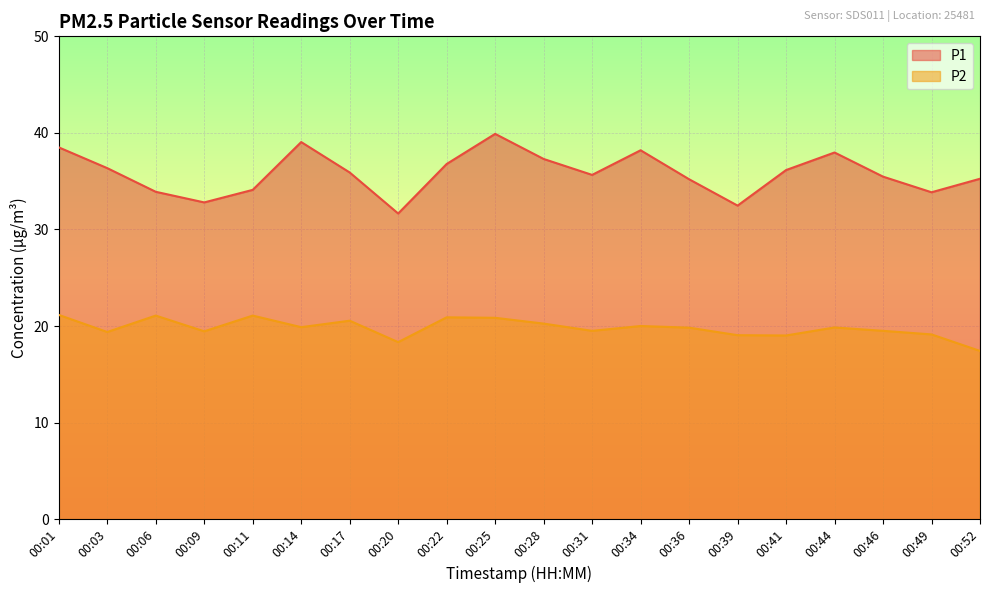

Between 00:22 and 00:14, which is larger?

00:14